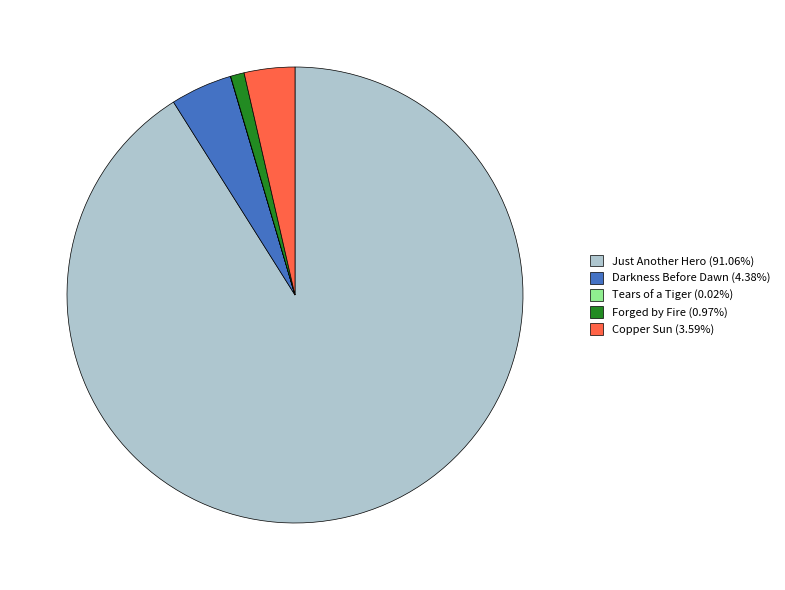

What is the ratio of the value at Just Another Hero (91.06%) to the value at Copper Sun (3.59%)?

25.4